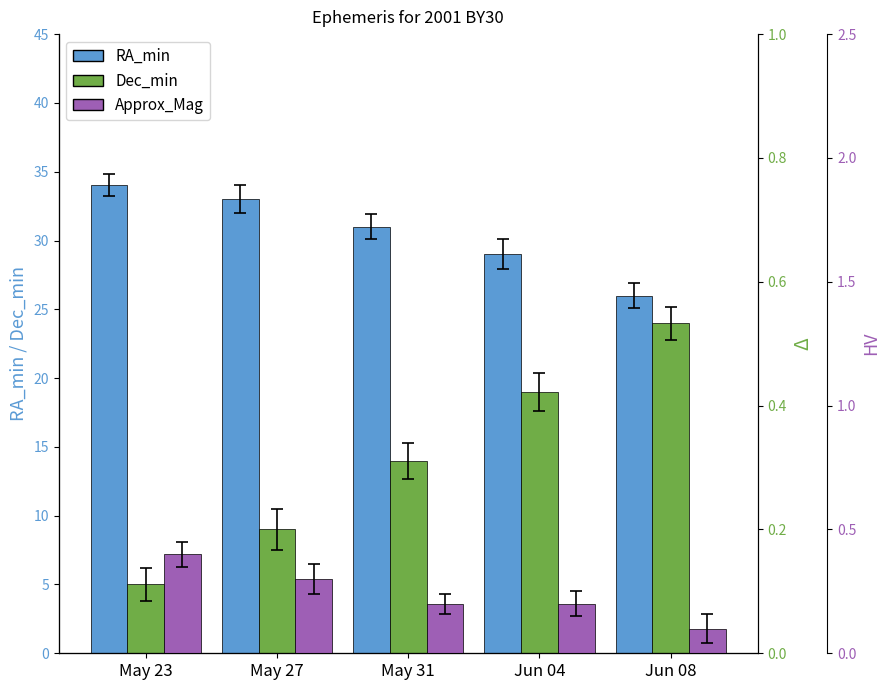

Between May 31 and May 23, which is larger?

May 23